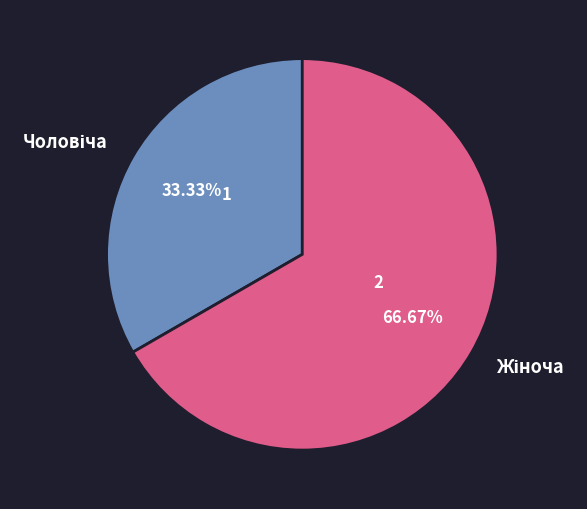

Does any single category account for the majority?

Yes